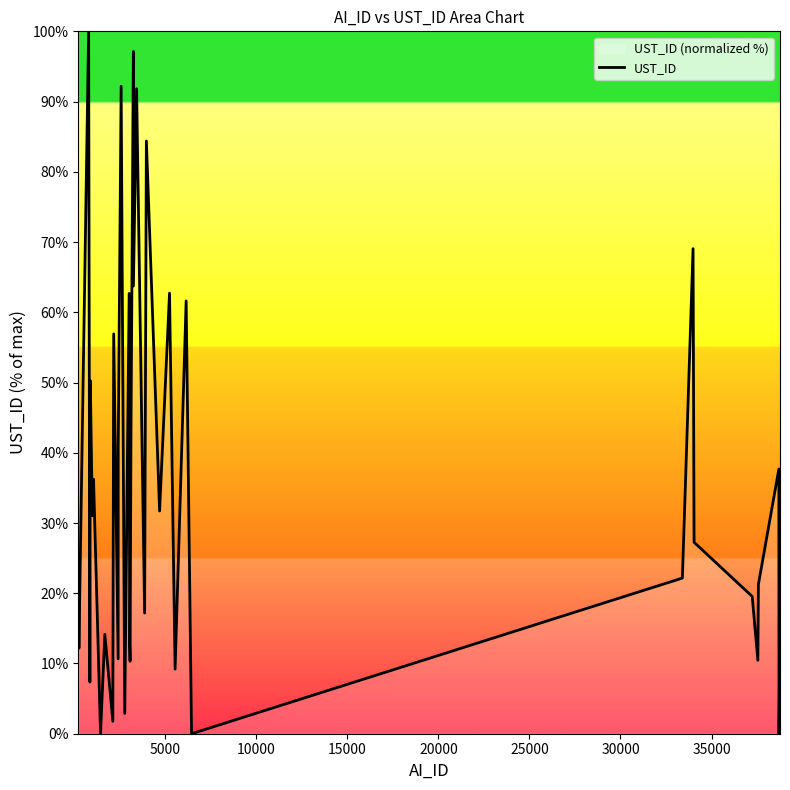

What is the maximum value shown in the chart?

100.0